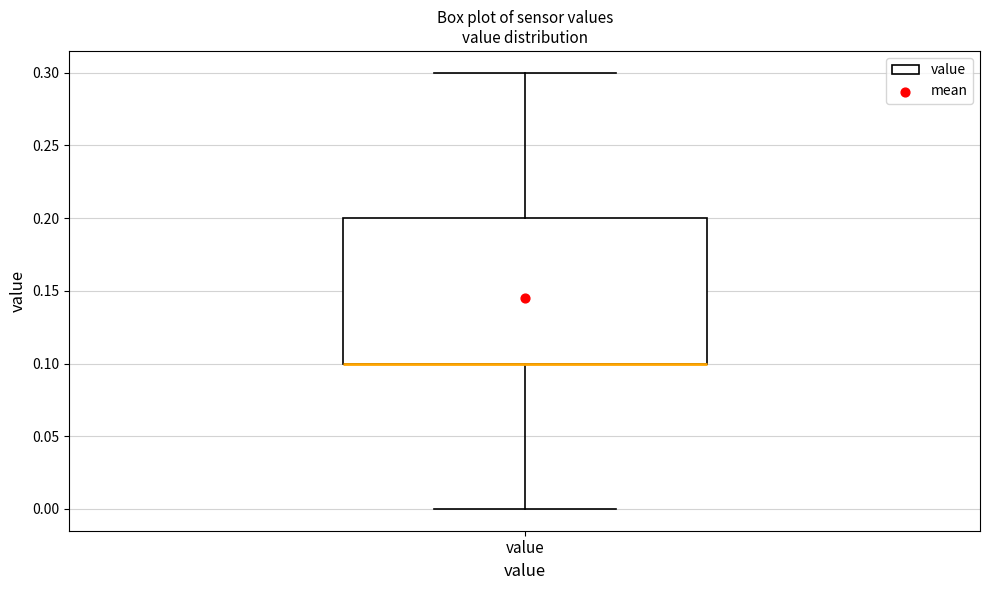

Where is the lower edge of the box for value on the y-axis? The values are not printed on the chart, so give them approximately, as read against the axis.

0.1